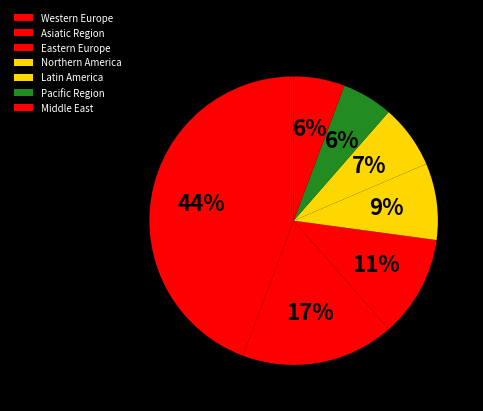

Is it true that Latin America is 7% of the pie?

True